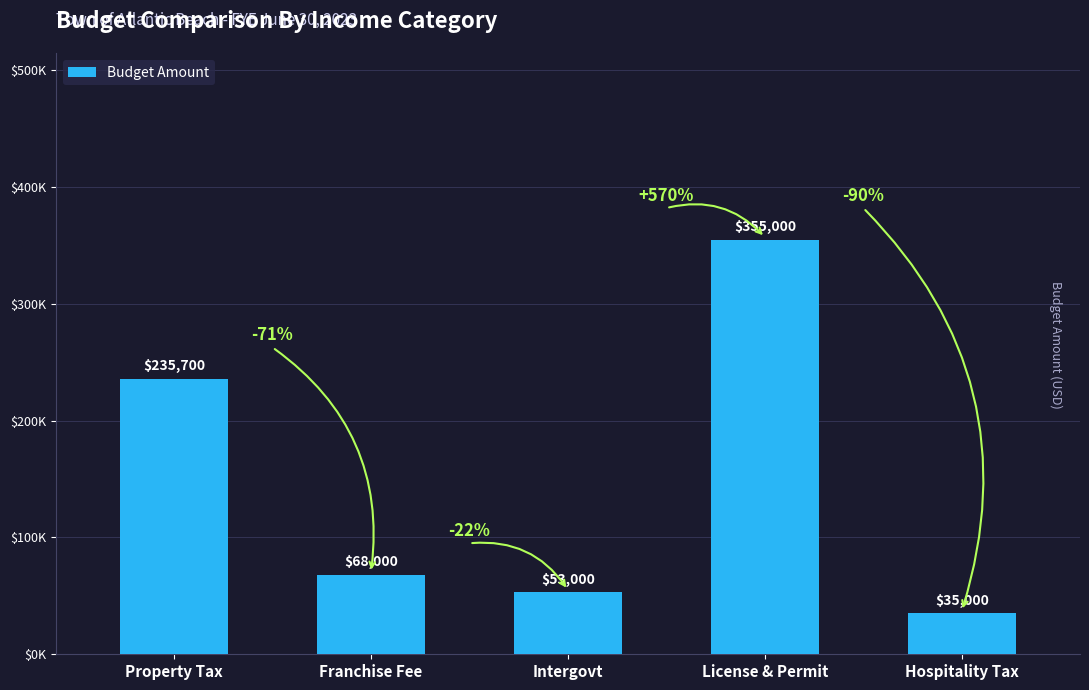

Are the bars horizontal?

No